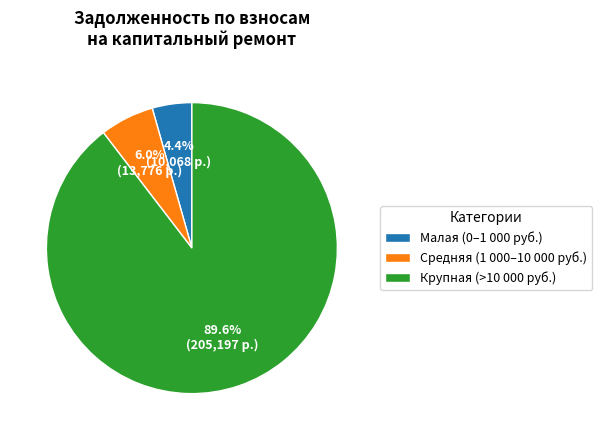

Combined, do Крупная (>10 000 руб.) and Средняя (1 000–10 000 руб.) account for over 50%?

Yes